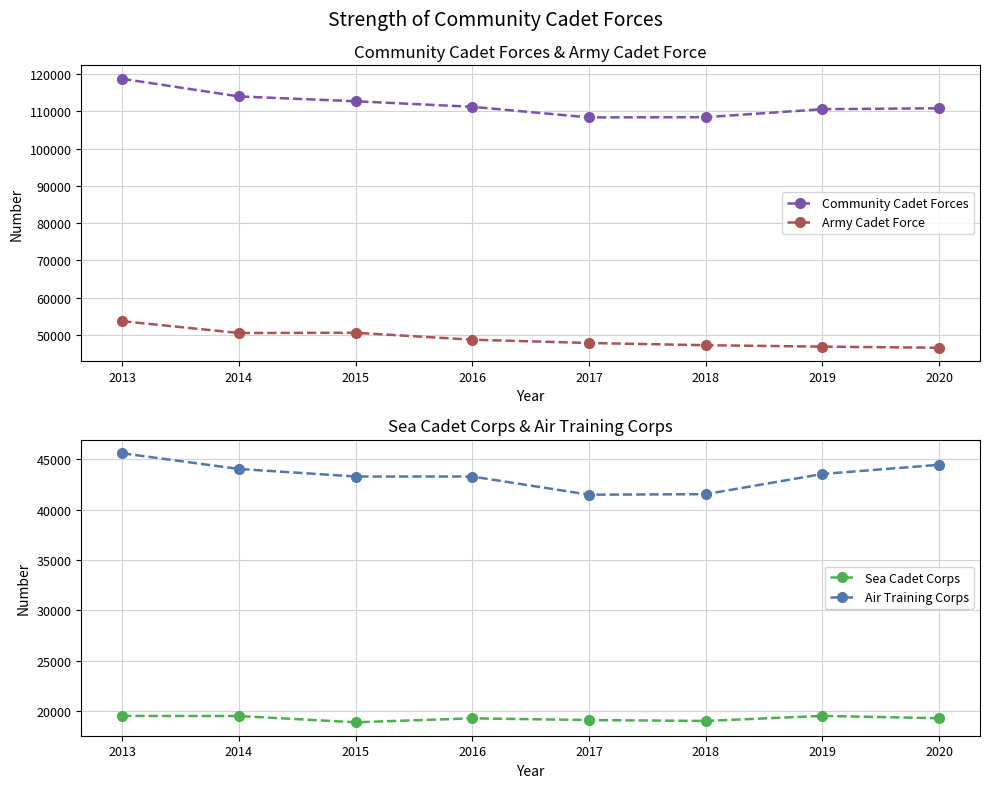

True or false: Sea Cadet Corps and Air Training Corps intersect in this chart.

False